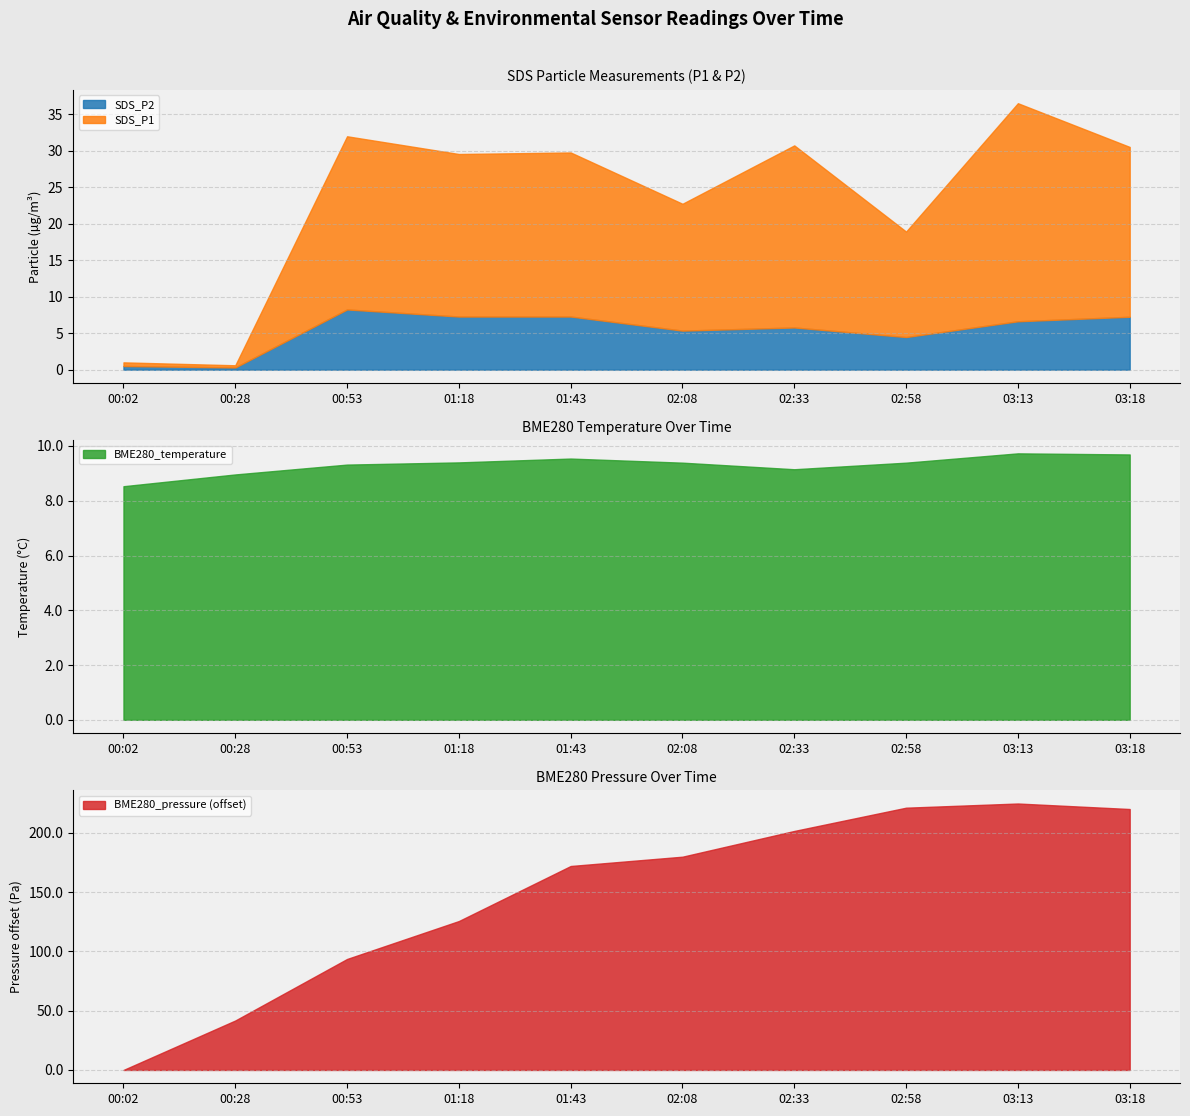

What position from the right is 00:53?

8